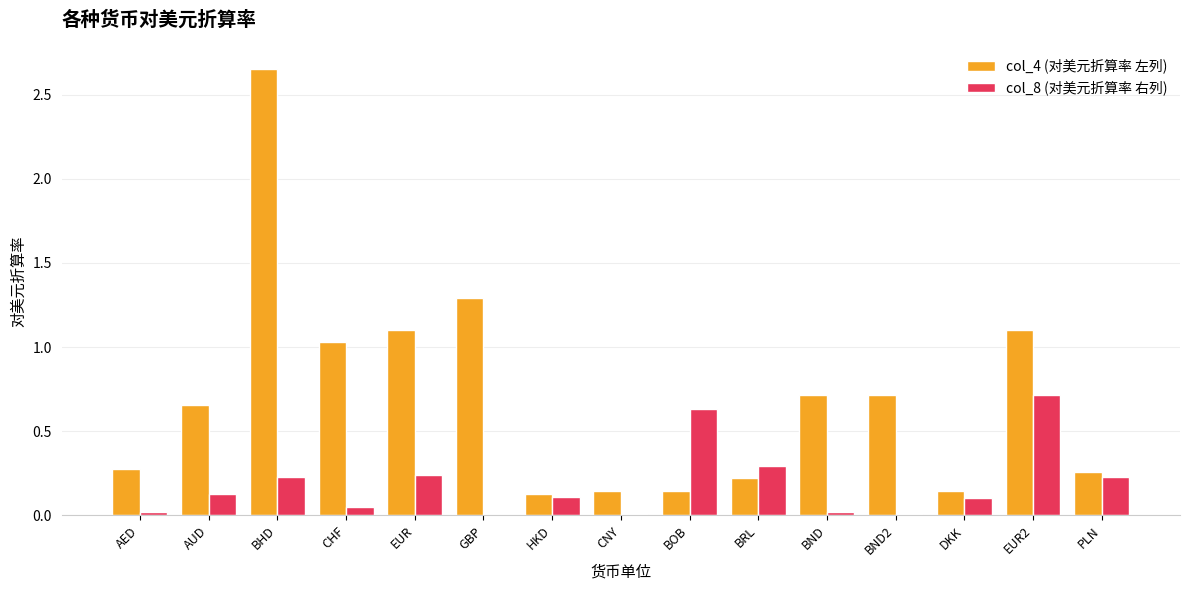

At which category does the chart reach its peak across all series?

BHD